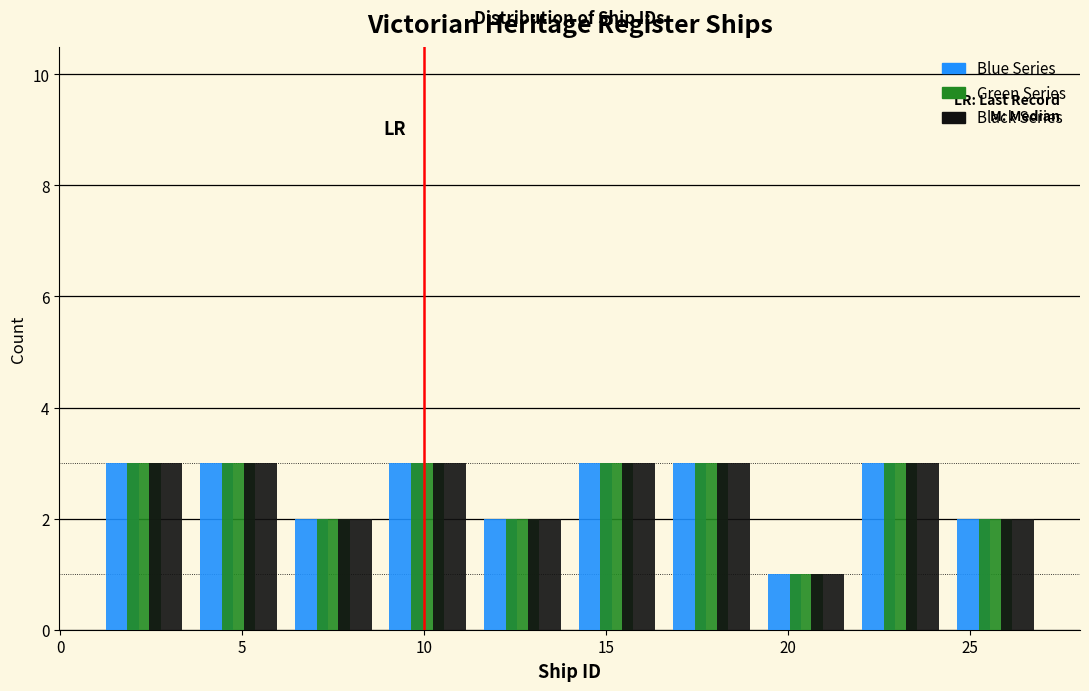

Reading left to right, list every range on the x-axis with the height of the bar of each series over it. Neither the bar edges nor the heights are printed on the chart, so give them approximately, as read against the axes.

1.0 to 3.6: Blue Series=3	Green Series=3	Black Series=3
3.6 to 6.2: Blue Series=3	Green Series=3	Black Series=3
6.2 to 8.8: Blue Series=2	Green Series=2	Black Series=2
8.8 to 11.4: Blue Series=3	Green Series=3	Black Series=3
11.4 to 14.0: Blue Series=2	Green Series=2	Black Series=2
14.0 to 16.6: Blue Series=3	Green Series=3	Black Series=3
16.6 to 19.2: Blue Series=3	Green Series=3	Black Series=3
19.2 to 21.8: Blue Series=1	Green Series=1	Black Series=1
21.8 to 24.4: Blue Series=3	Green Series=3	Black Series=3
24.4 to 27.0: Blue Series=2	Green Series=2	Black Series=2